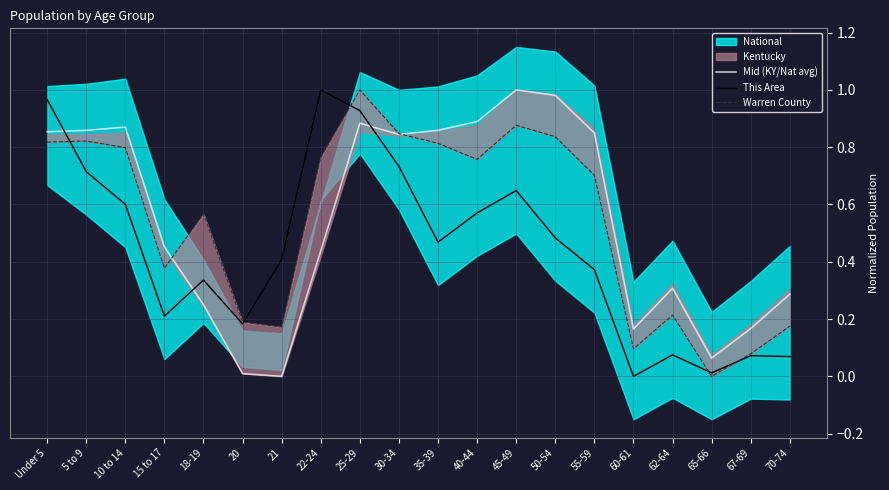

What is the spread (max minus min) of values at 62-64?

0.2